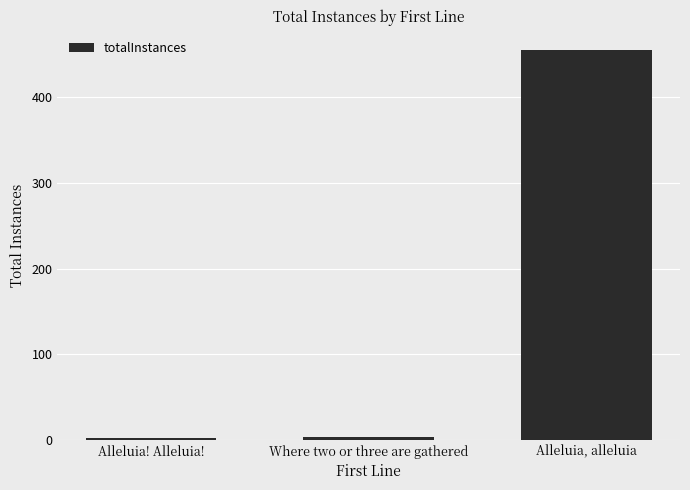

What position from the left is Alleluia! Alleluia!?

1